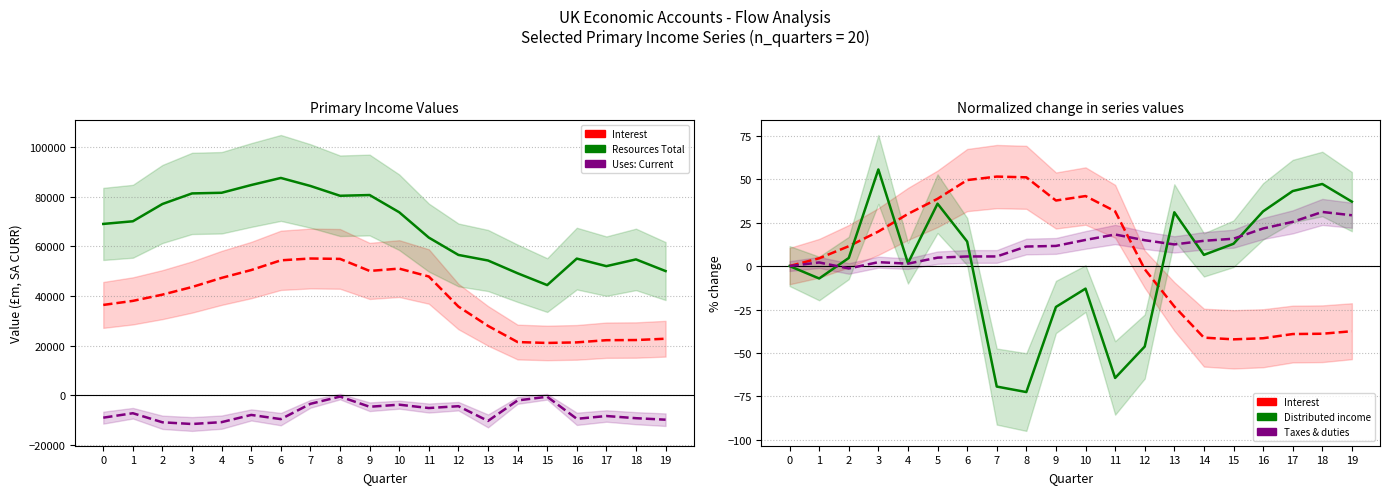

What is the average value of the Rest of World: Uses: Current series?

-7034.6